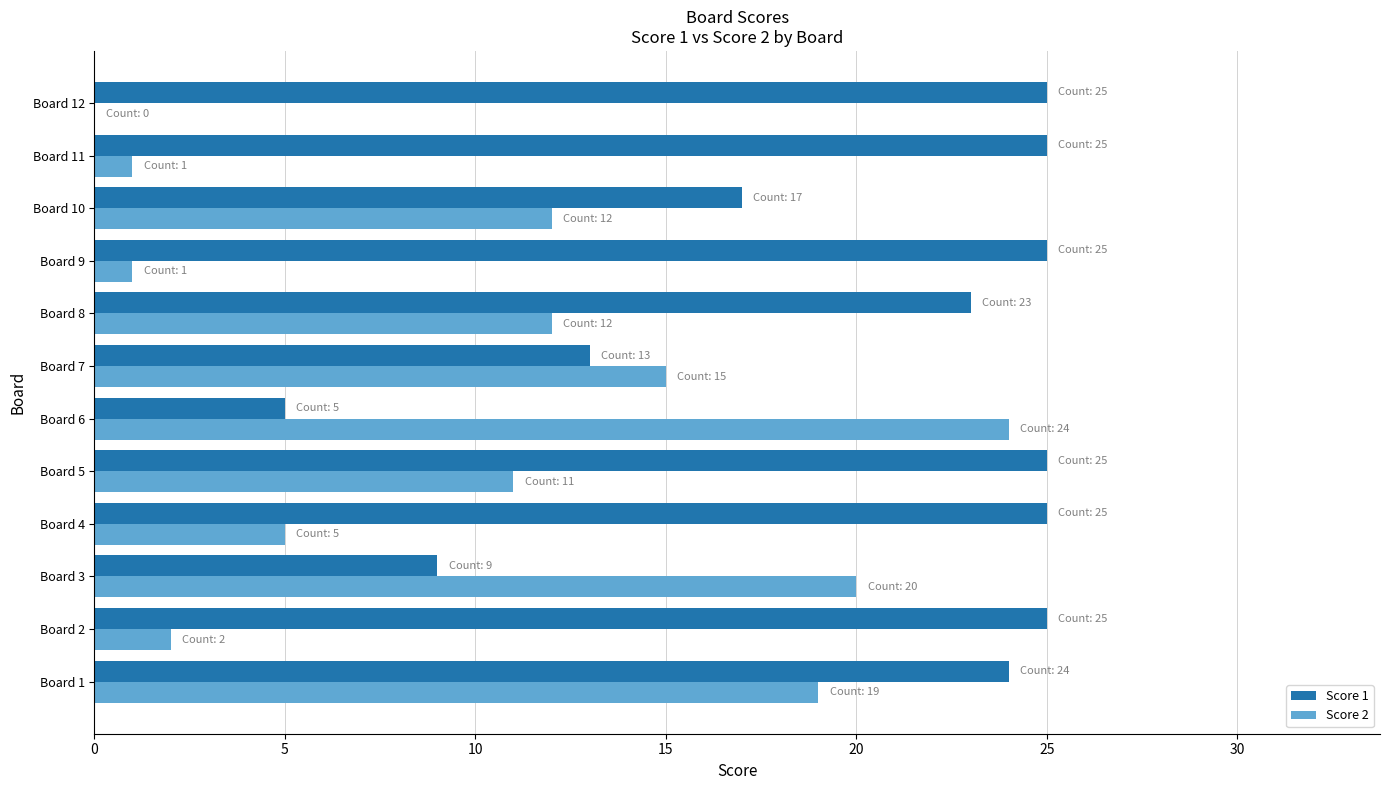

Is it true that Score 2 equals 0 at Board 12?

True